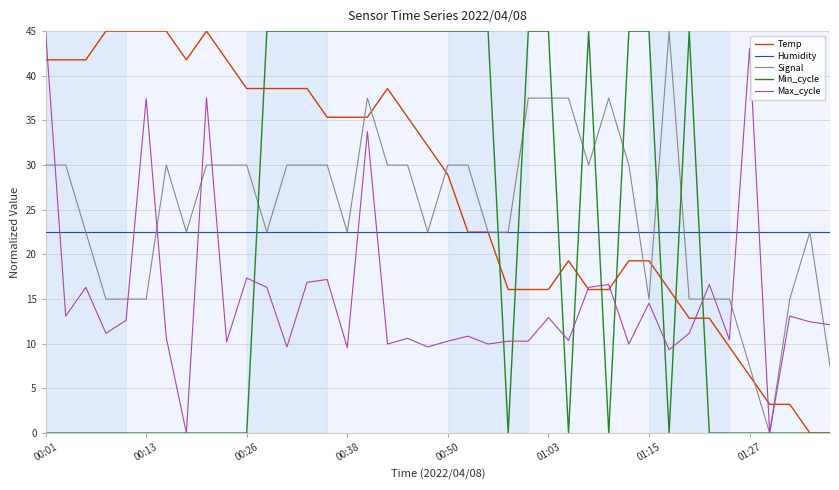

Where is Temp nearest to the value 22?

21